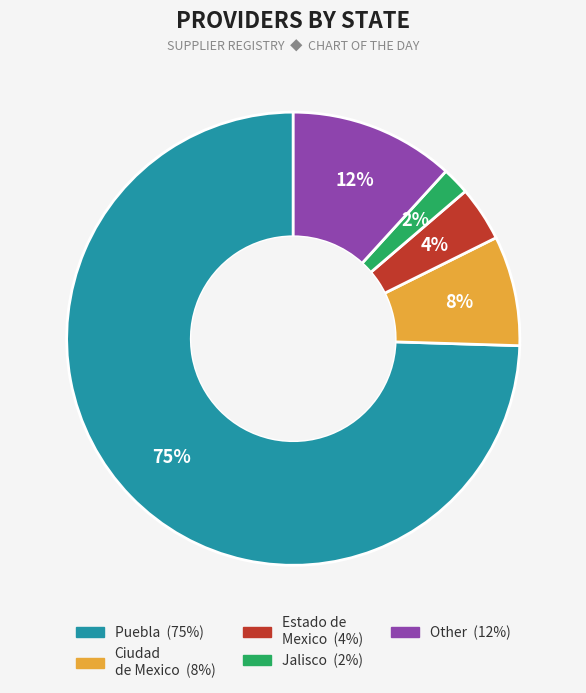

To the nearest percent, what is the average slice percentage?

20%